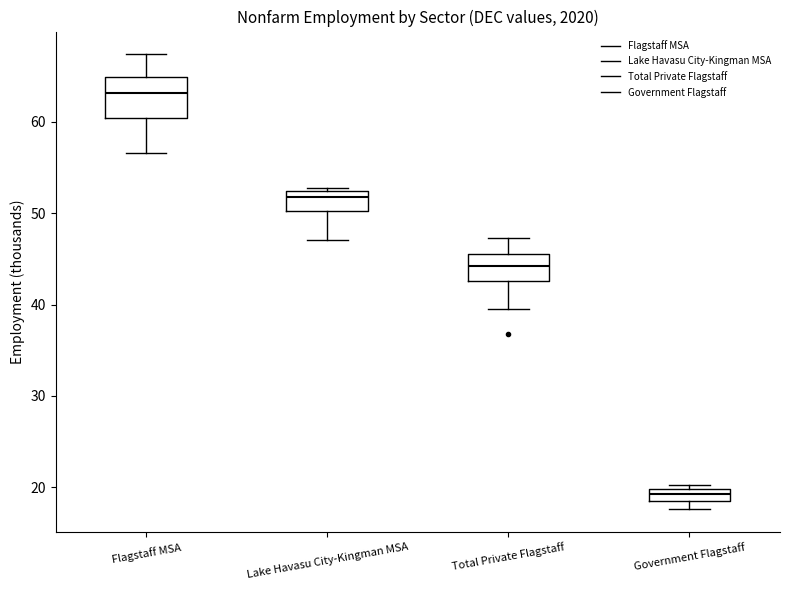

Which box is the tallest, from its lower edge to its upper edge?

Flagstaff MSA